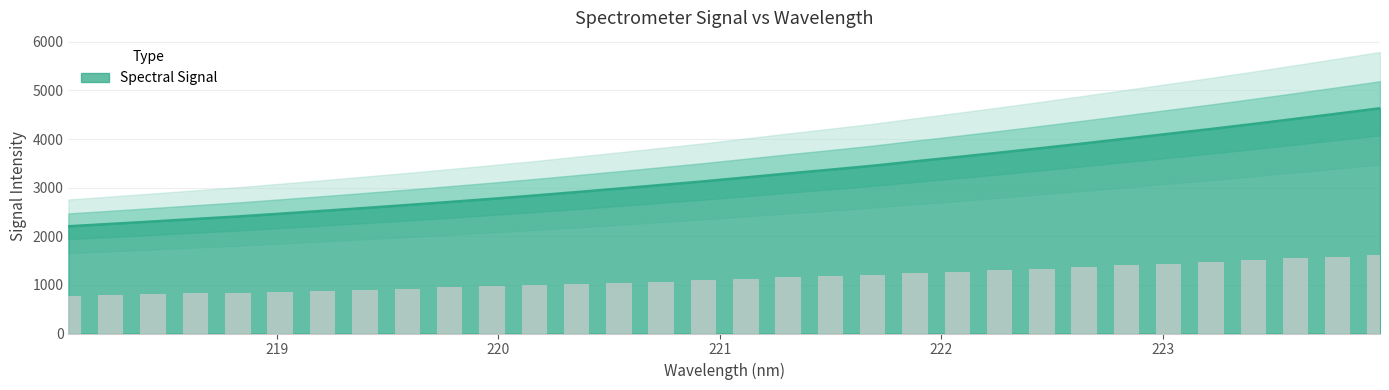

Where does the data first go above 3210?

221.1174